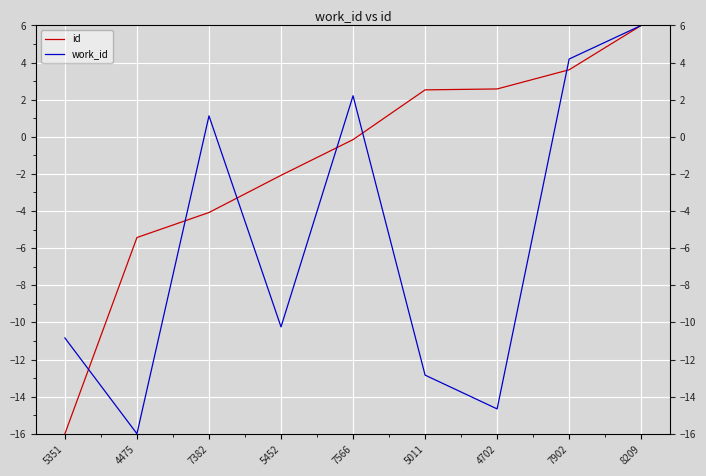

What is the label of the 4th point from the left?

5452